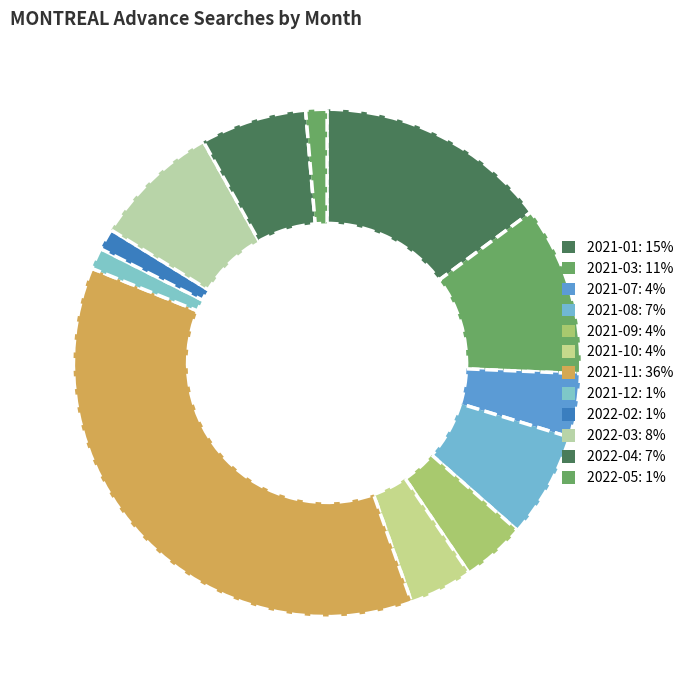

How many segments does this pie chart have?

12